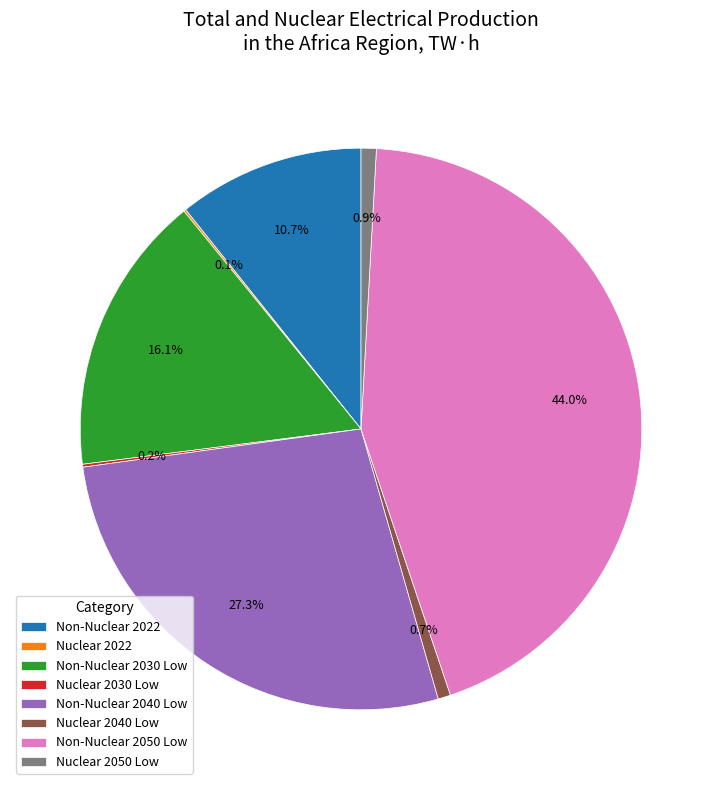

What portion of the pie excludes Nuclear 2040 Low?

99.3%